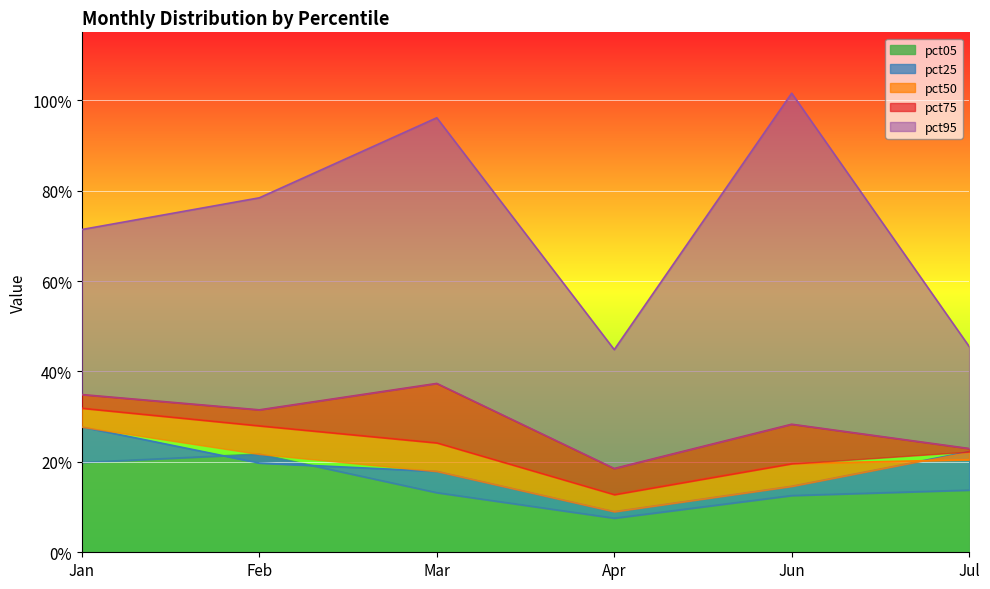

Count the pct50 values in the range 0 to 1.

6